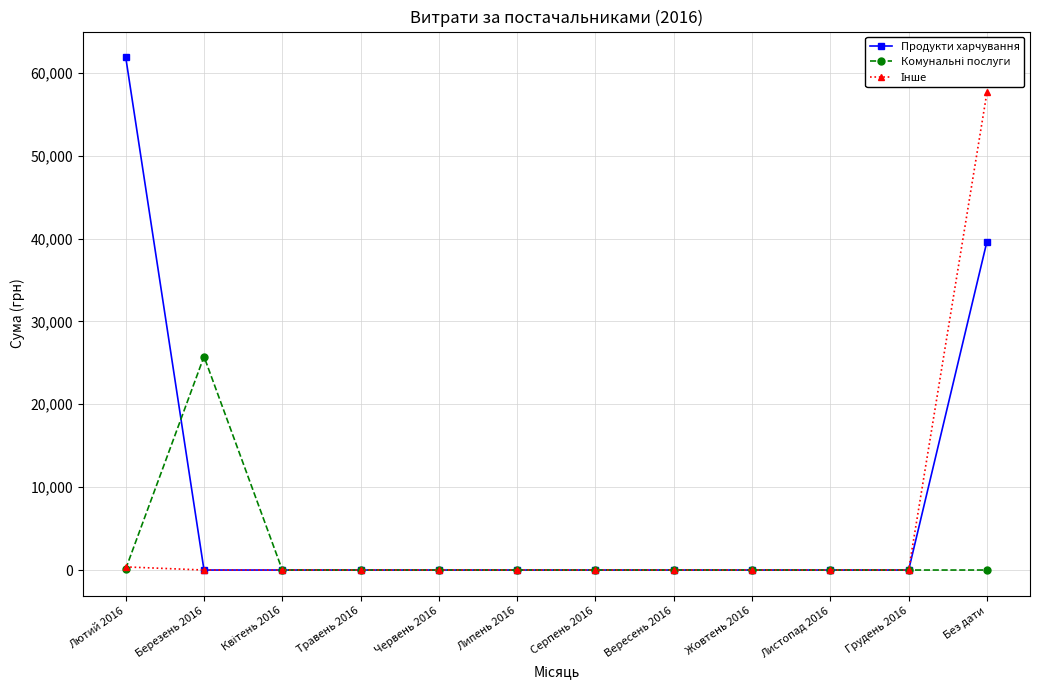

What is the maximum value shown in the chart?

61885.7